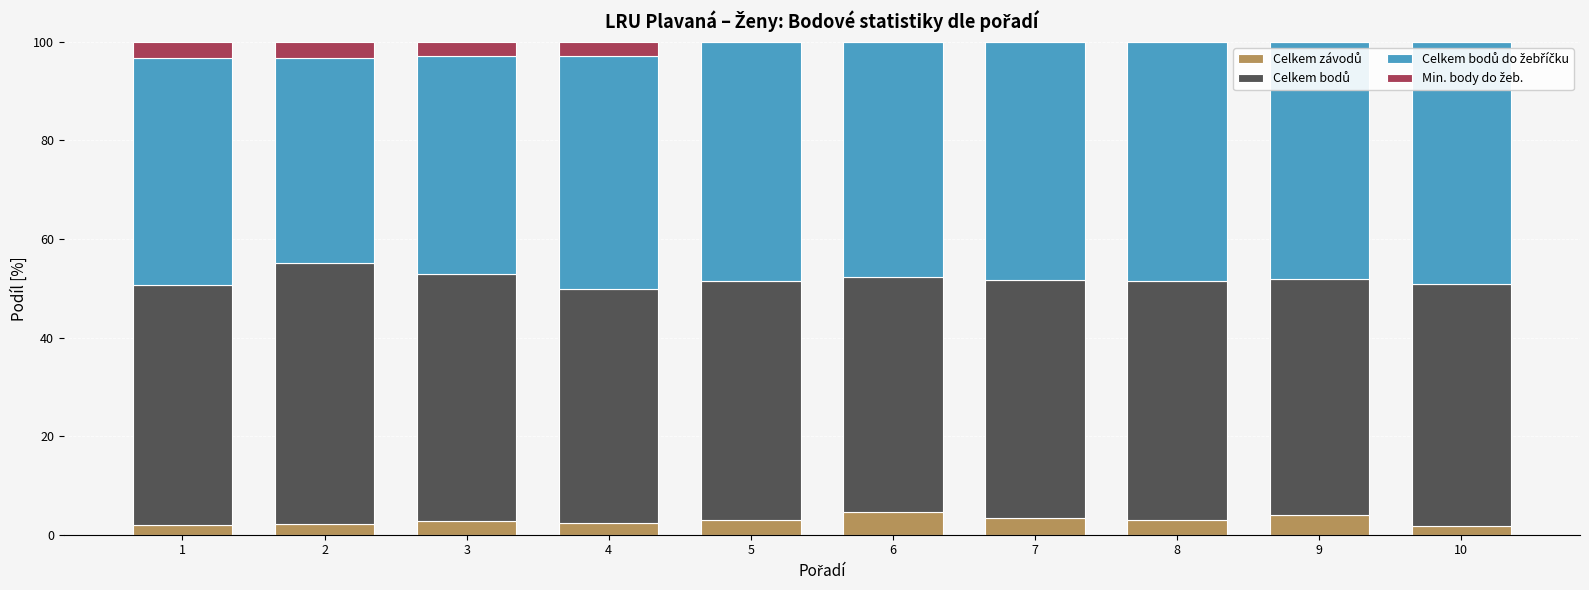

Are the bars grouped side by side (vs. stacked)?

No